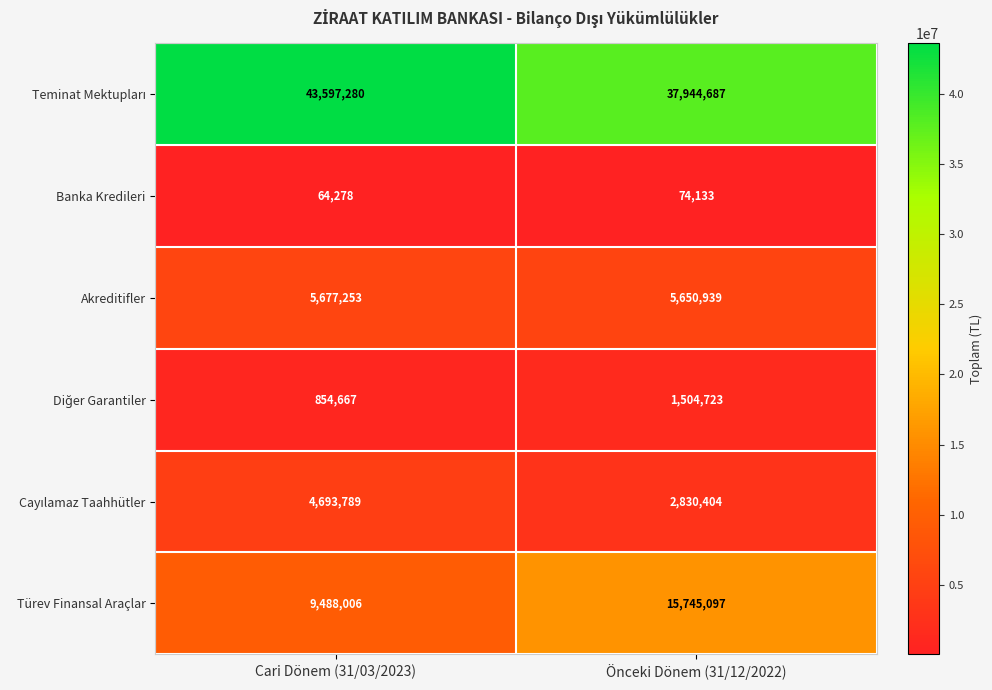

Which category has the lowest value in the Türev Finansal Araçlar series?

Cari Dönem (31/03/2023)